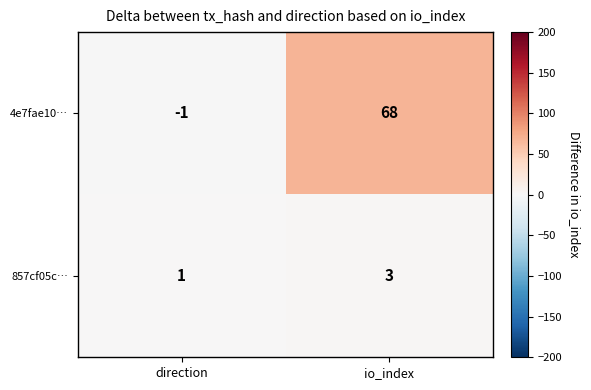

At how many categories does at least one series exceed 46?

1